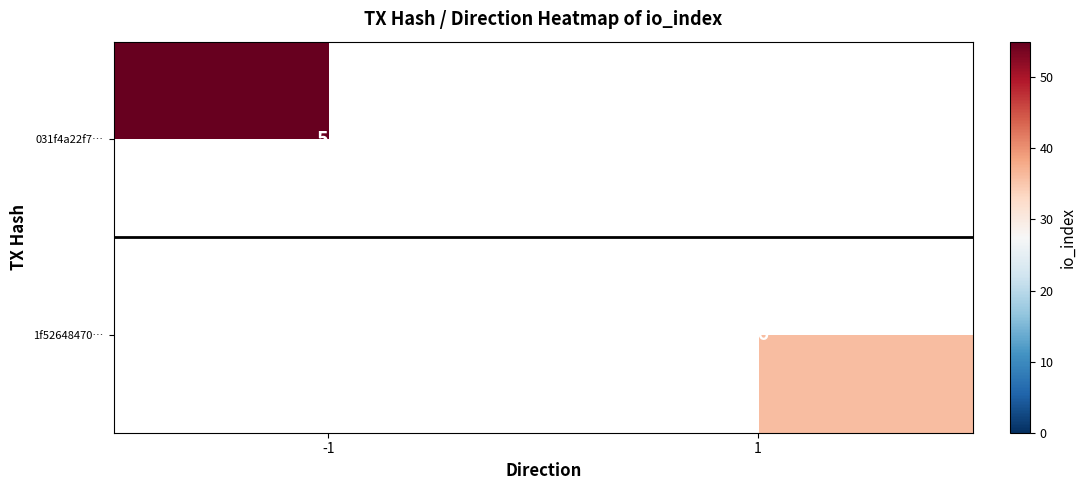

At which category does the chart reach its minimum across all series?

1